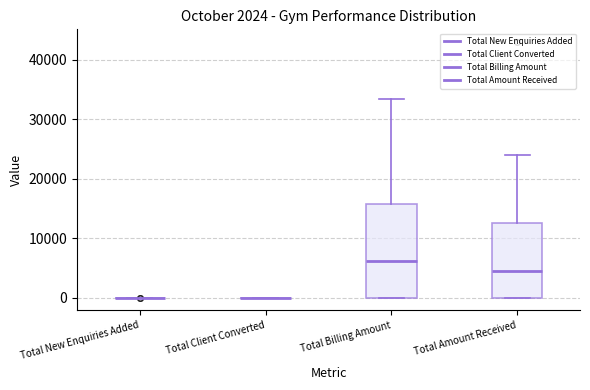

Where is the upper edge of the box for Total Billing Amount on the y-axis? The values are not printed on the chart, so give them approximately, as read against the axis.

16000